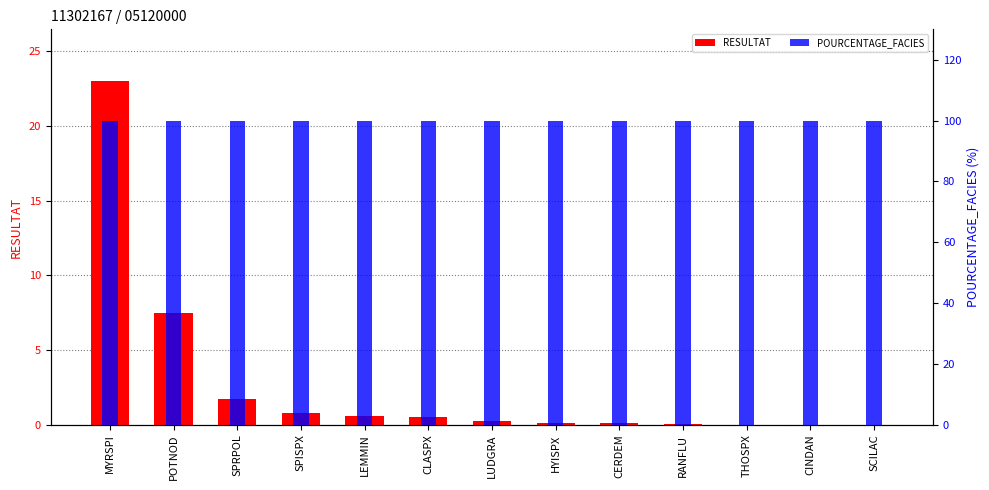

What is the difference between the highest and lowest values at SPRPOL?

98.2